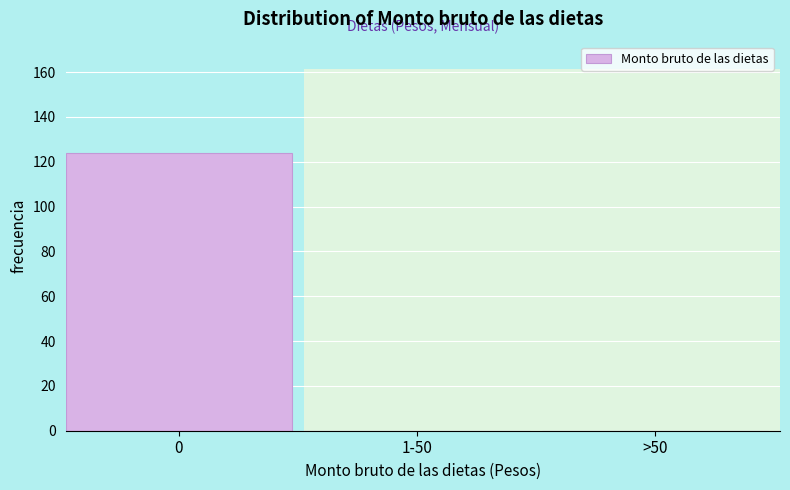

Reading right to left, extract all data points from this chart.

>50=0	1-50=0	0=124